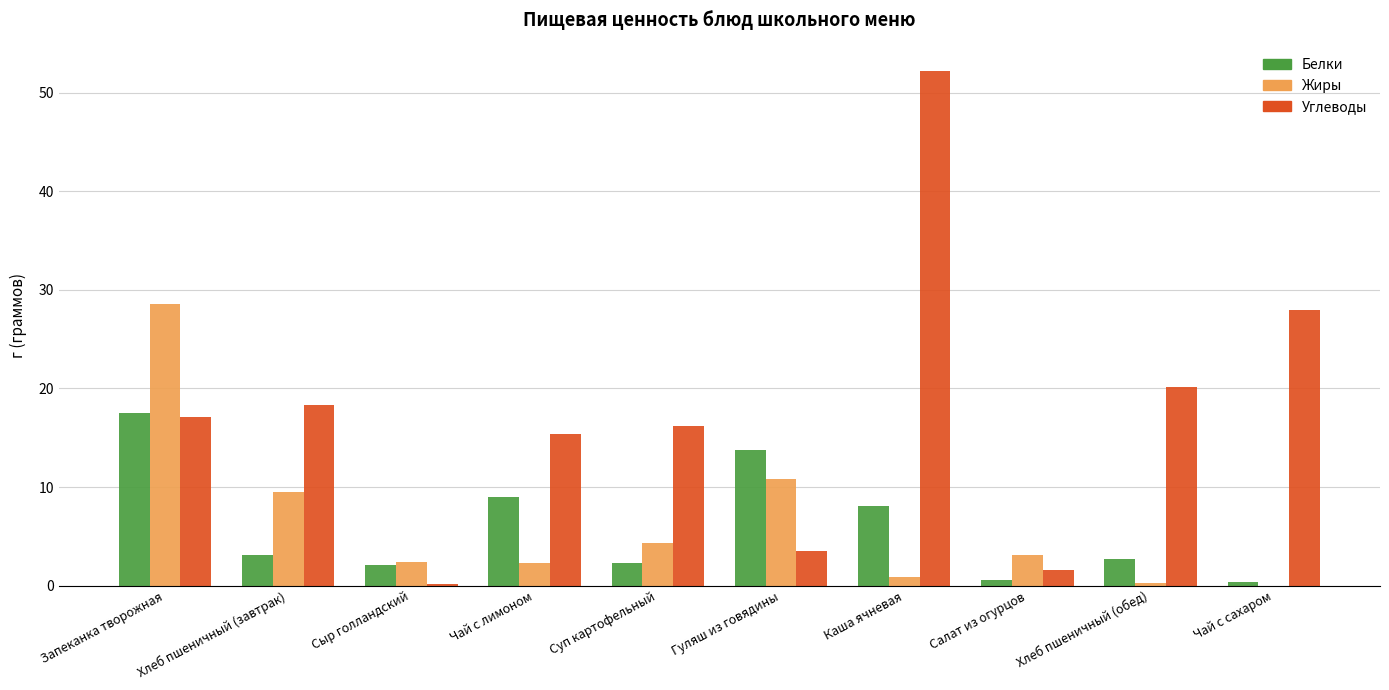

Where does the Жиры series first go above 3?

Запеканка творожная